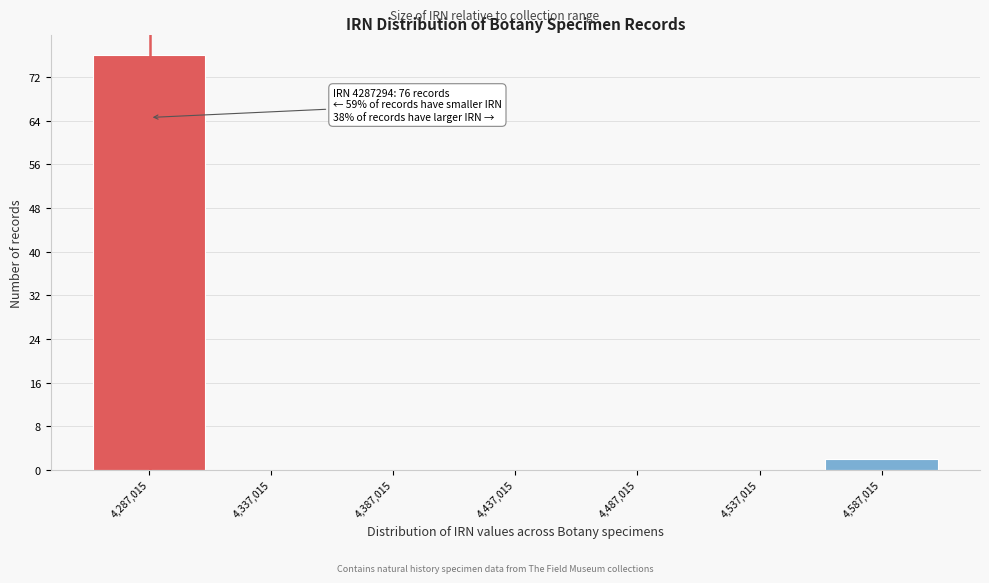

Over which range of the x-axis is the bar tallest?

4260000 to 4310000